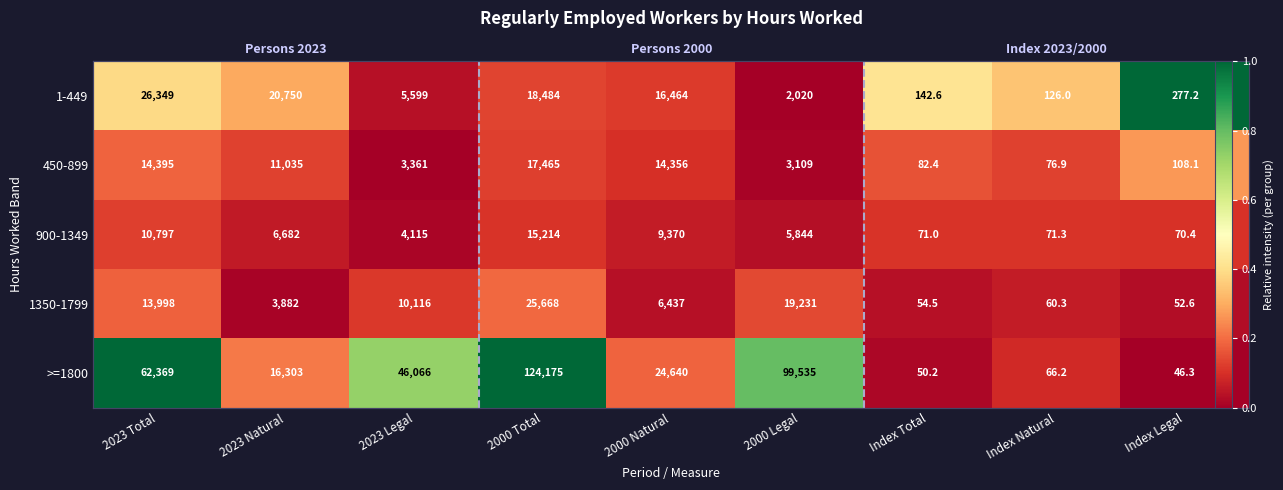

At which category is the sum across all series the highest?

2023 Total